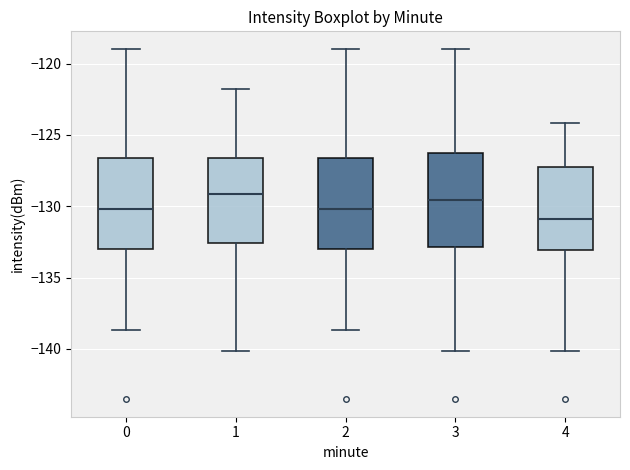

Reading left to right, transcribe this box plot: for each box, give where its median line is, the range the box spans, and where its two whiskers end, as read against the y-axis. The values are not printed on the chart, so give them approximately, as read against the axis.

0: median -130.0, box -133.0 to -126.5, whiskers -138.5 to -119.0
1: median -129.0, box -132.5 to -126.5, whiskers -140.0 to -122.0
2: median -130.0, box -133.0 to -126.5, whiskers -138.5 to -119.0
3: median -129.5, box -133.0 to -126.0, whiskers -140.0 to -119.0
4: median -131.0, box -133.0 to -127.0, whiskers -140.0 to -124.0